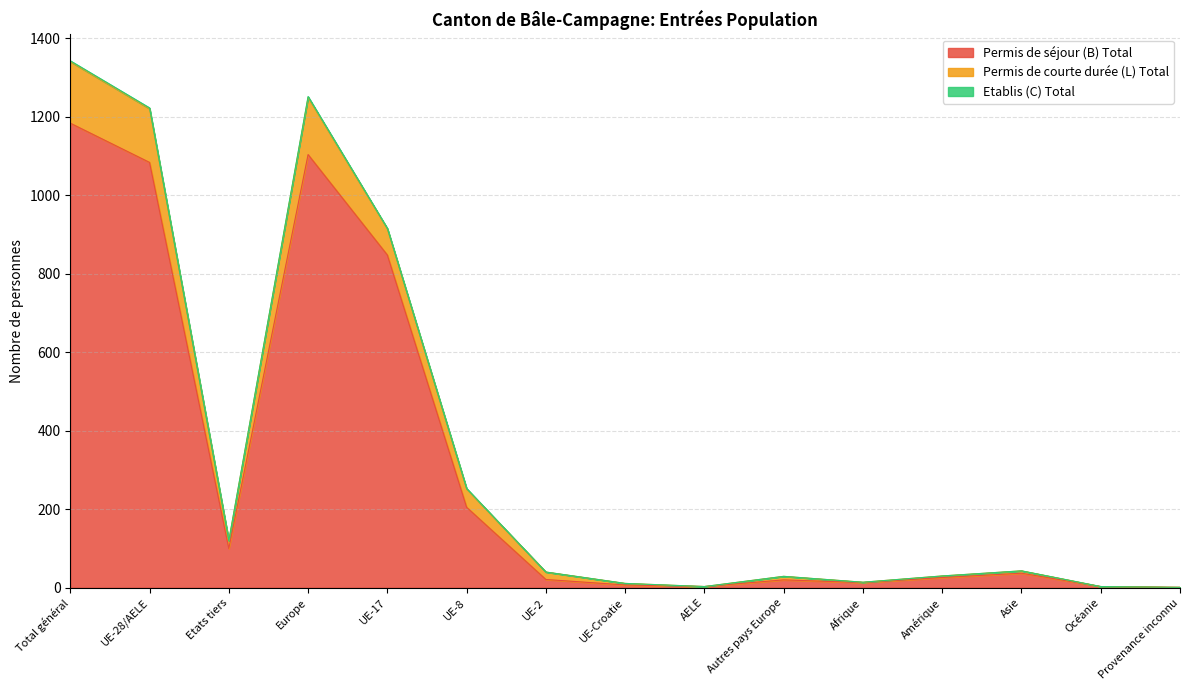

What is the smallest value displayed?

1